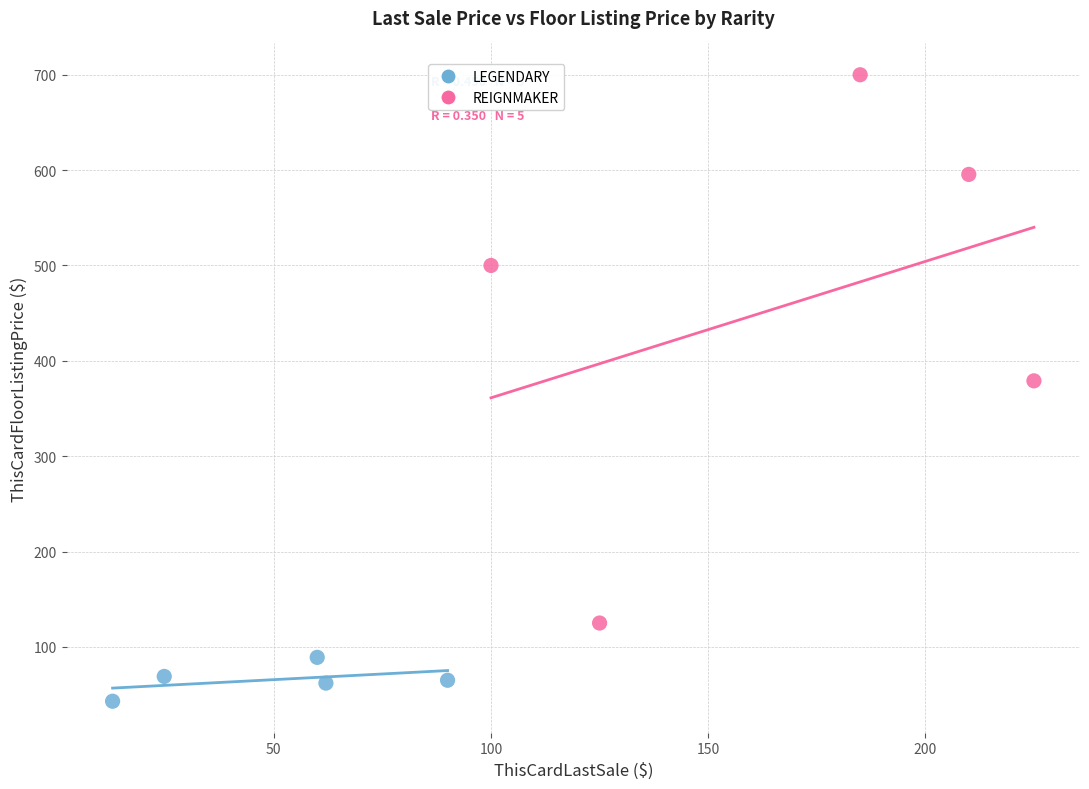

Which series has the widest spread of Y values?

REIGNMAKER